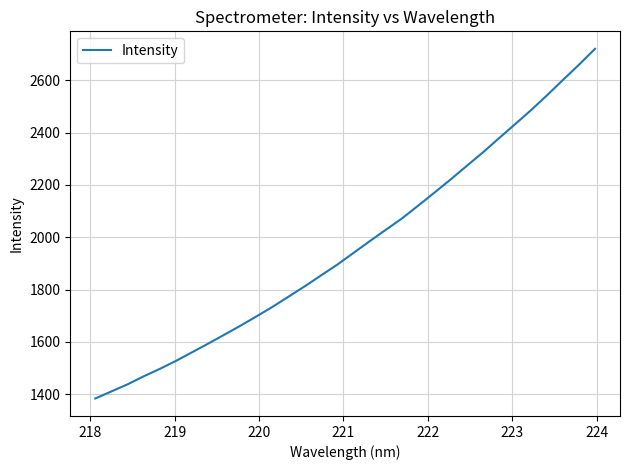

What is the difference between the maximum and minimum values?

1336.3